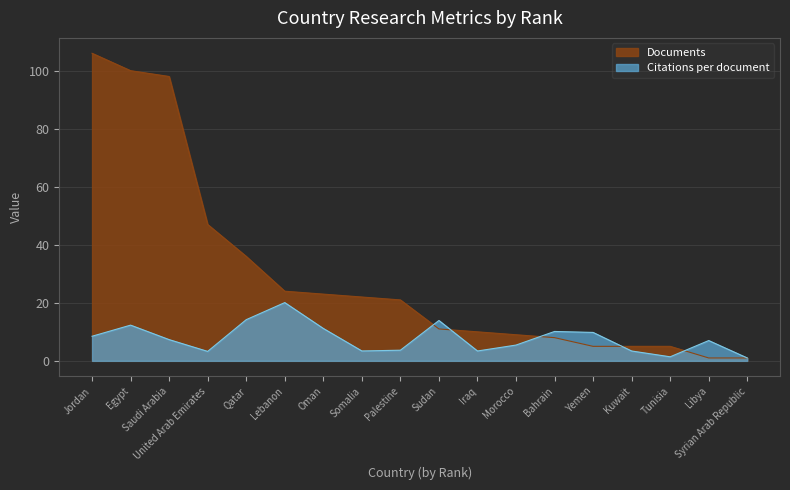

Does the chart display data point markers on the line(s)?

No